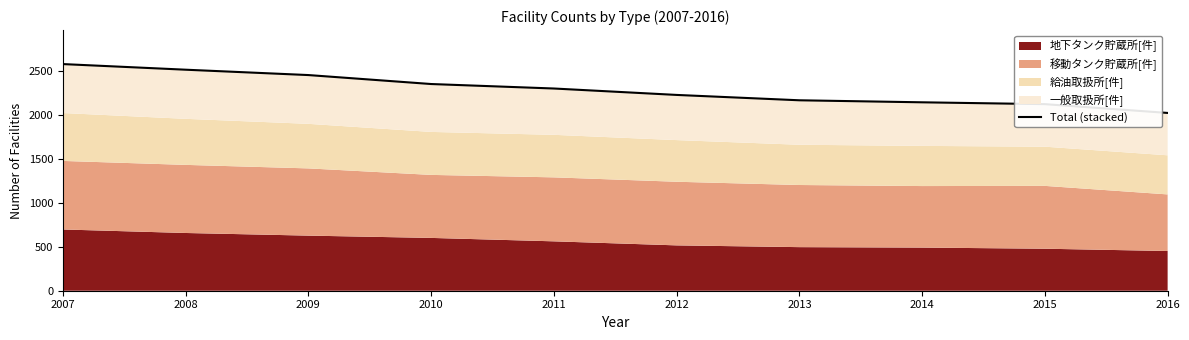

Reading left to right, extract all data points from this chart.

2007=2579	2008=2515	2009=2454	2010=2352	2011=2301	2012=2228	2013=2167	2014=2144	2015=2123	2016=2023